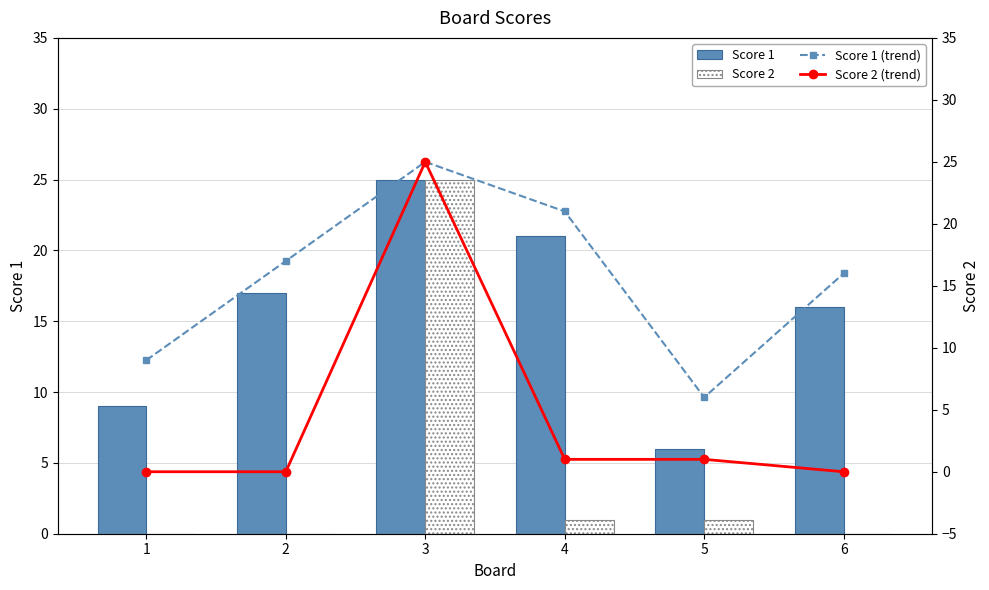

Which series has the widest spread of values?

Score 2